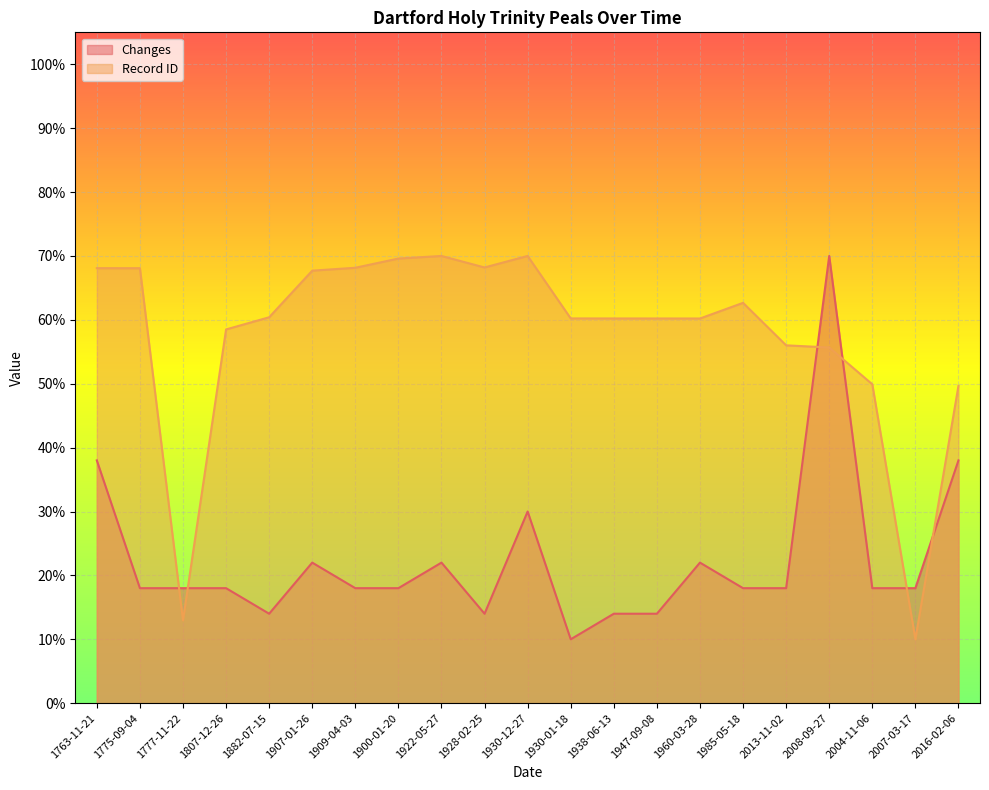

What are all the series names shown in the legend?

Changes, Record ID